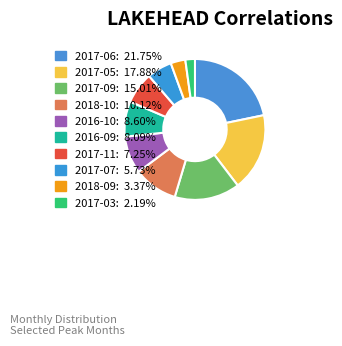

What is the total percentage of 2017-11 and 2016-09?

15.3%